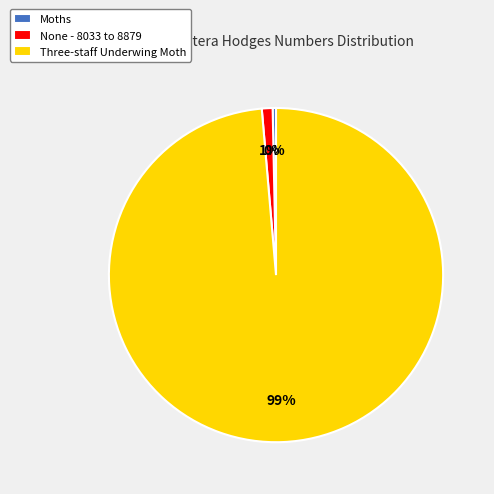

Is it true that None - 8033 to 8879 is 15% of the pie?

False